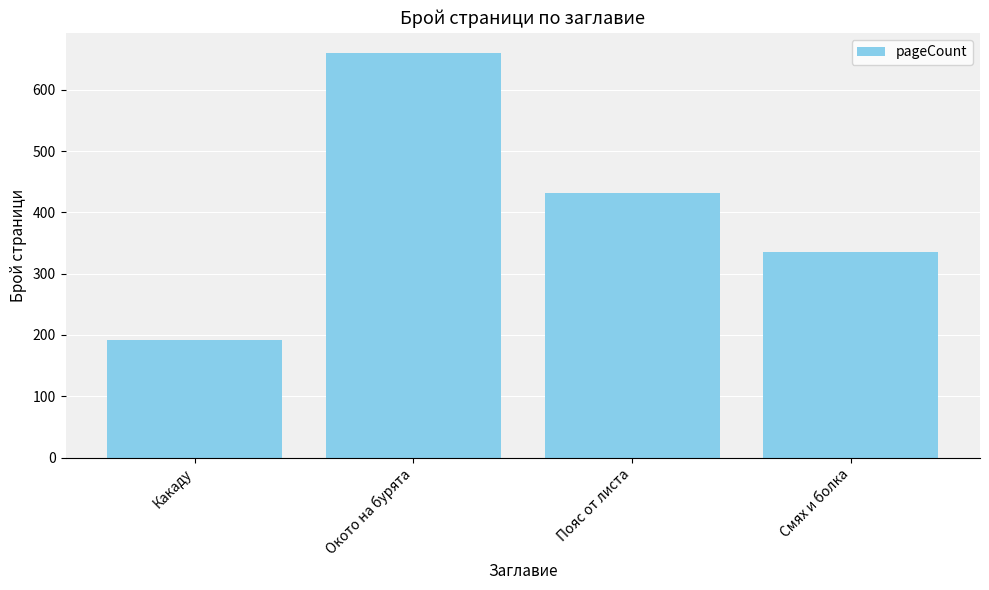

What is the label of the 3rd bar from the left?

Пояс от листа